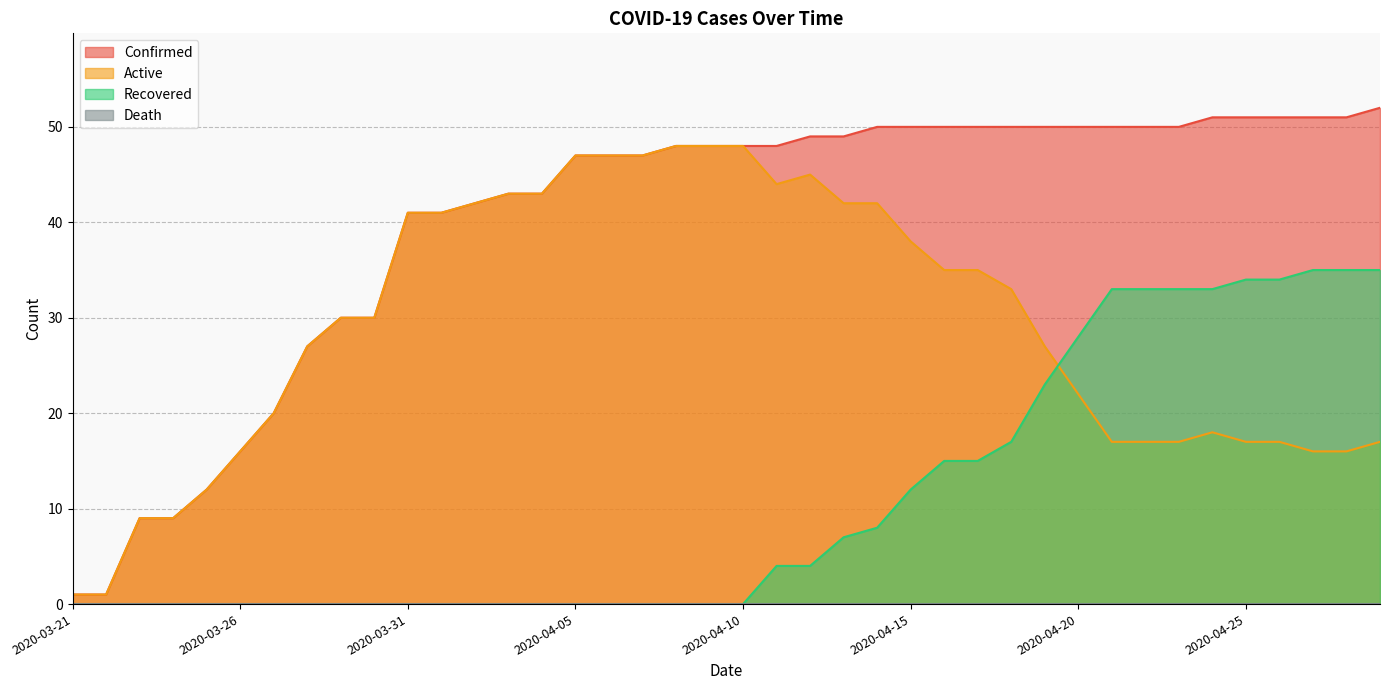

Which category has the highest value across all series?

2020-04-29